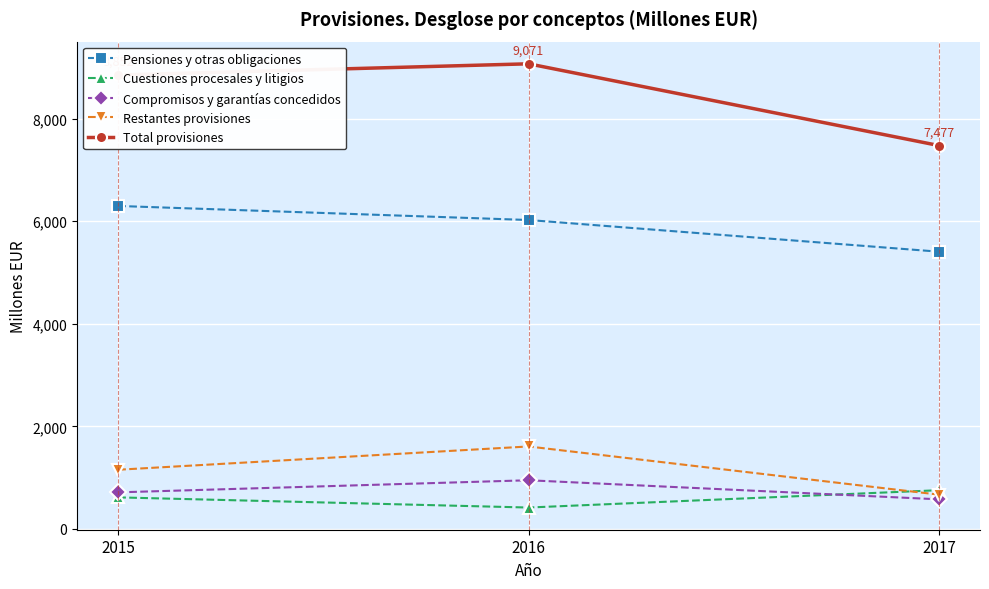

What is the average value of the Compromisos y garantías concedidos series?

747